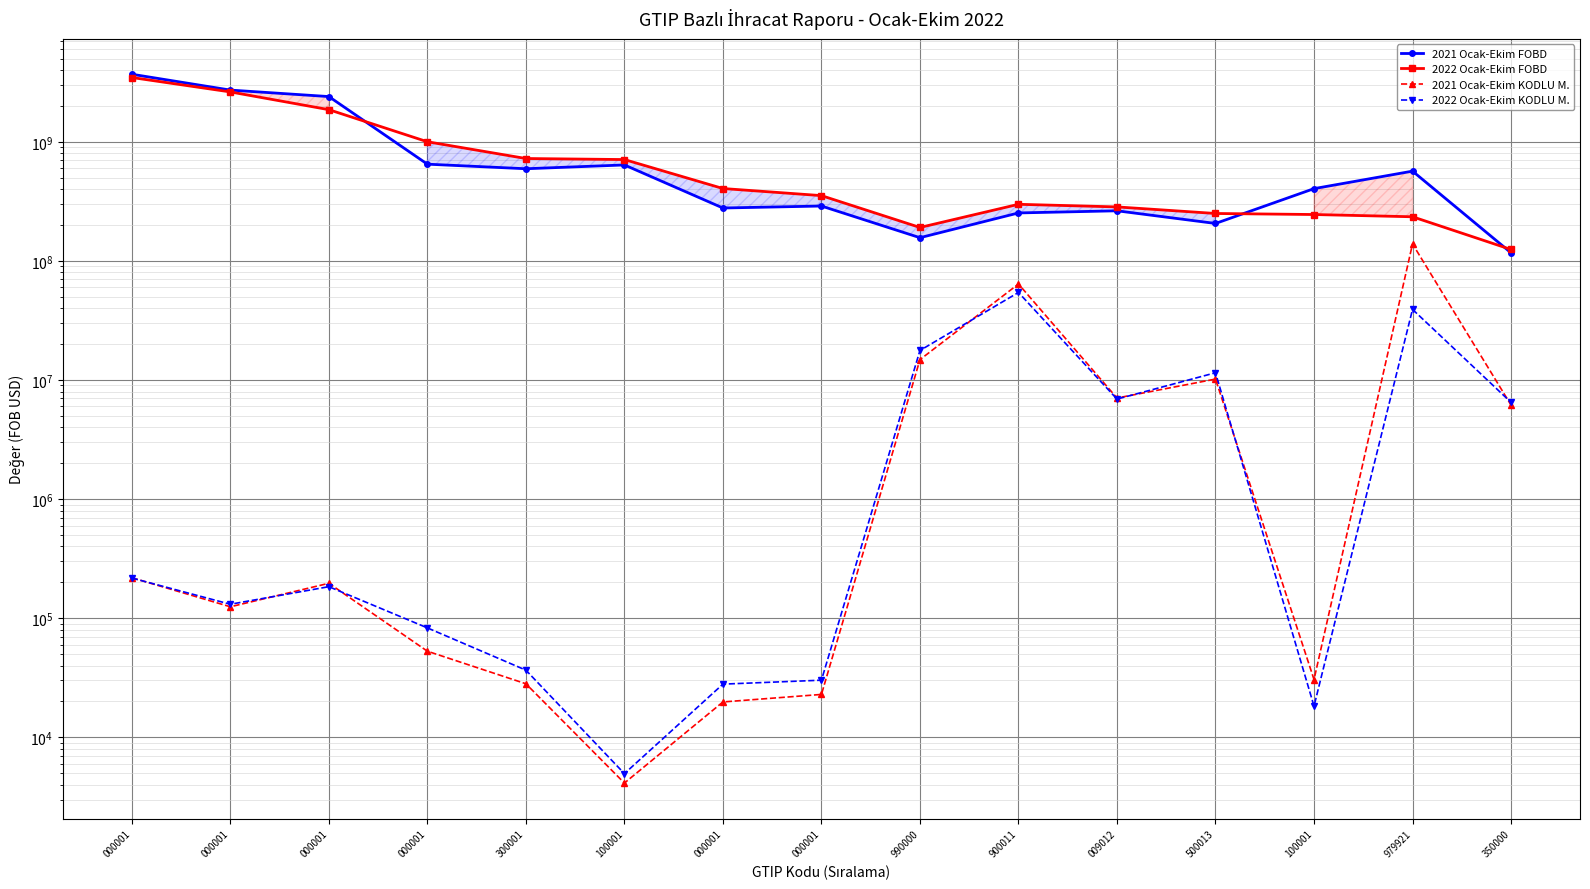

What is the difference between the second highest and second lowest values in the 2021 Ocak-Ekim KODLU M. series?

63981403.0